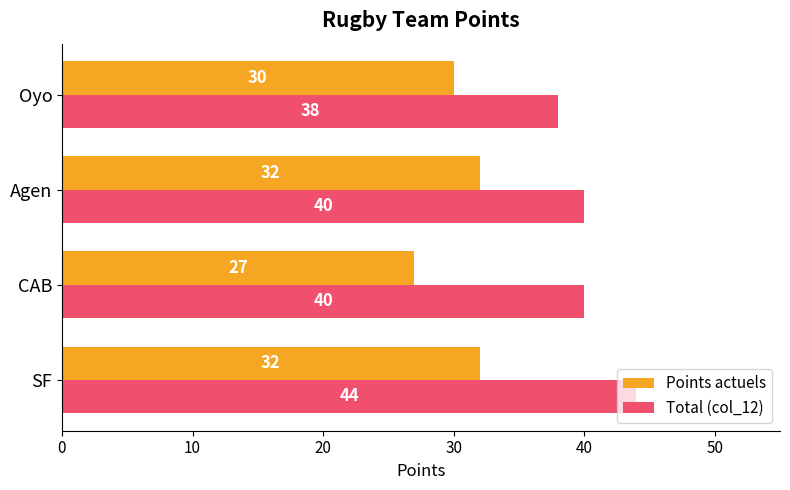

Where is Points actuels nearest to the value 29?

Oyo